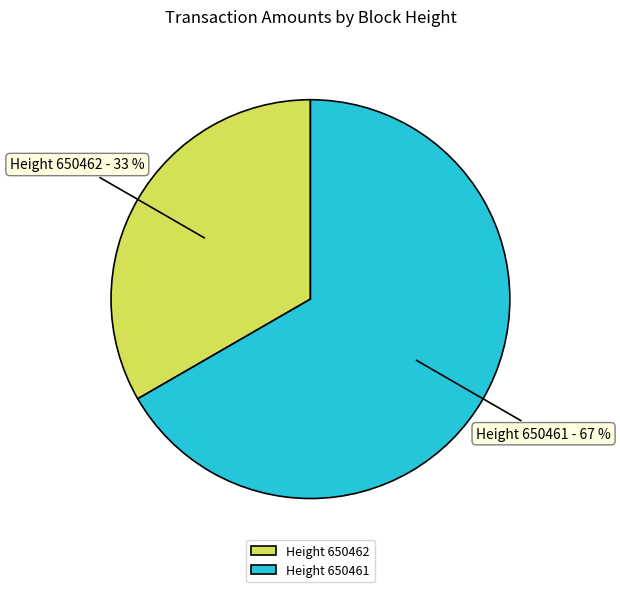

To the nearest percent, what is the combined percentage of Height 650461 and Height 650462?

100%